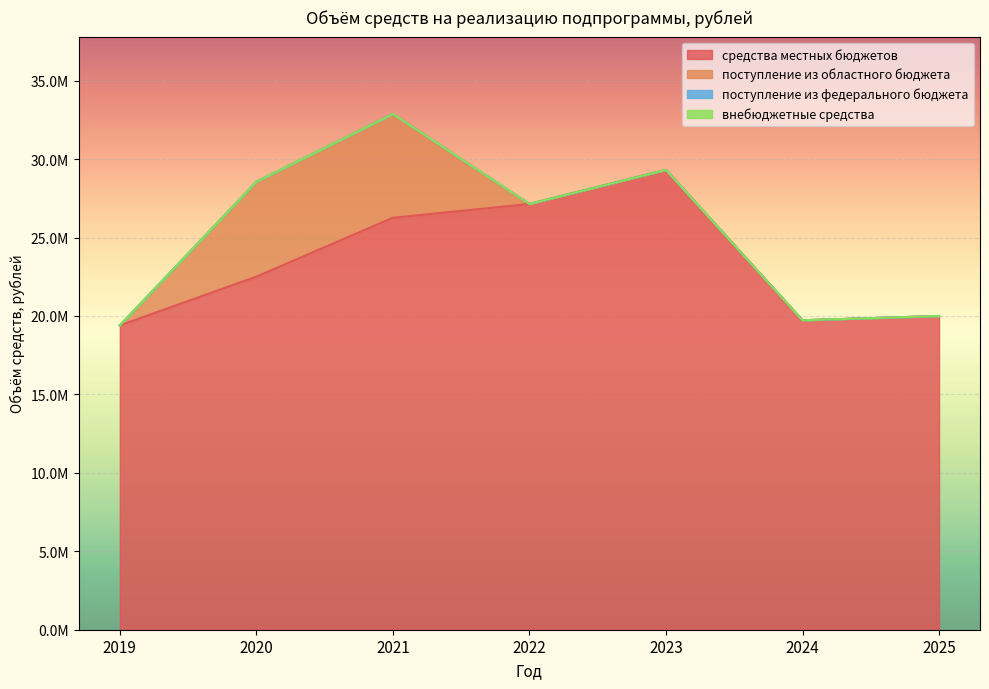

What is the difference between the maximum and minimum values in the поступление из областного бюджета series?

6617232.3